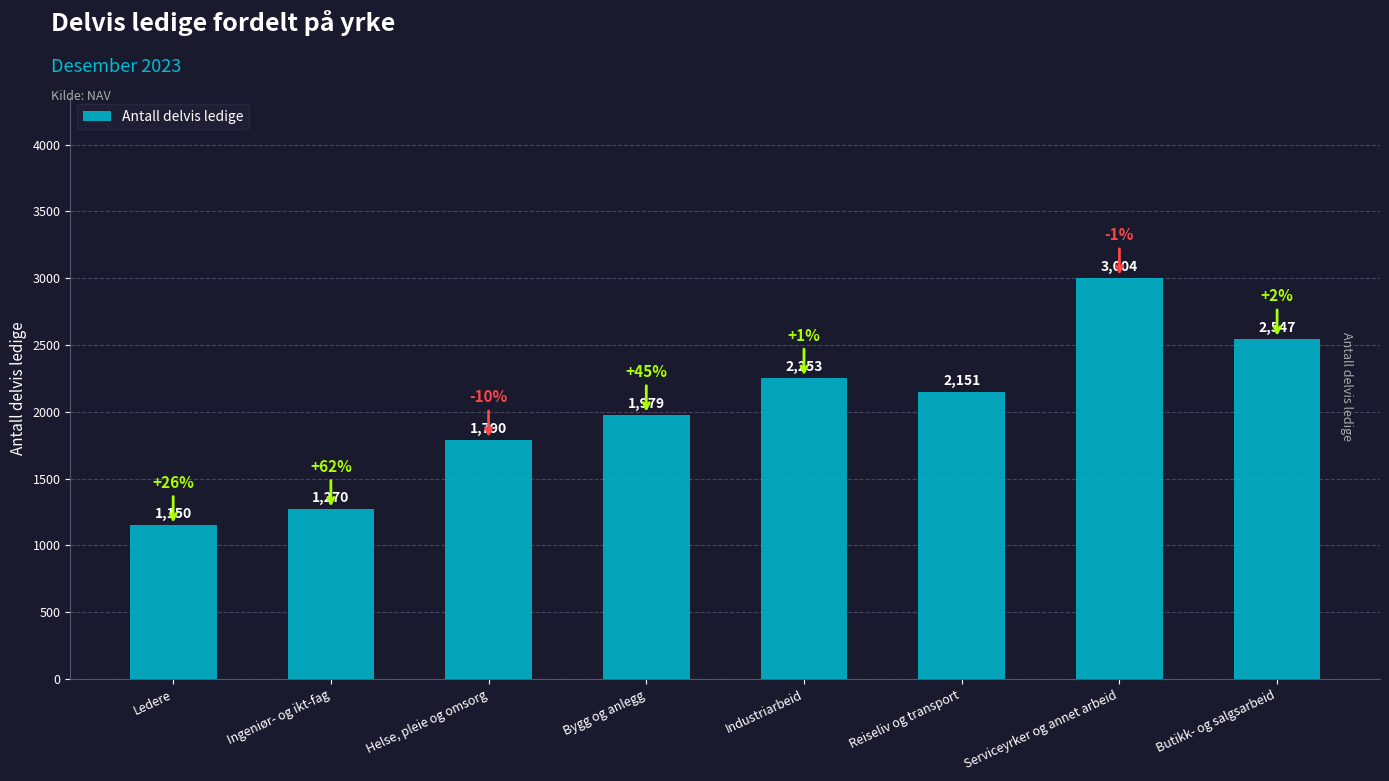

How many bars are there in total?

8